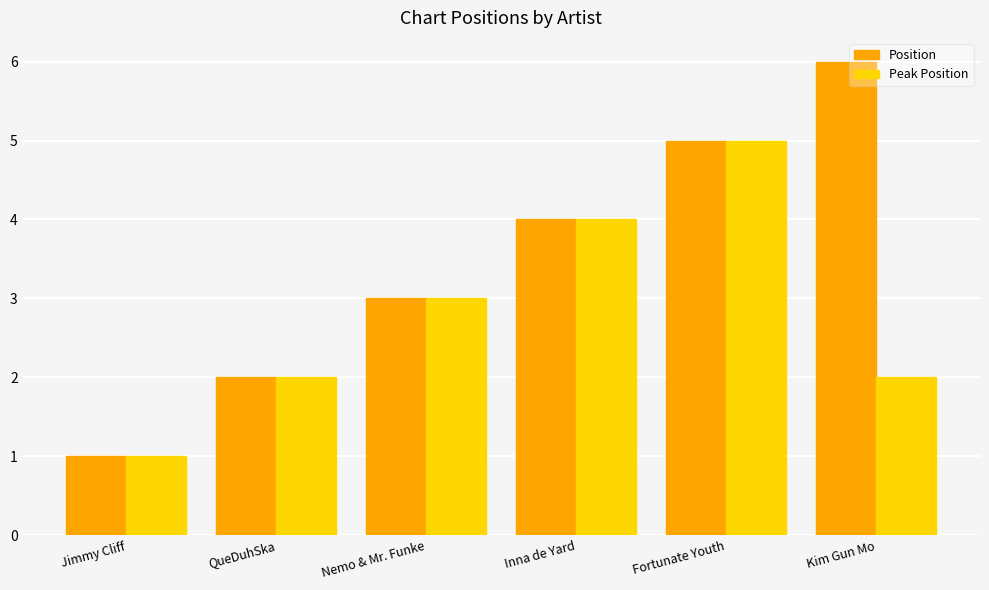

What is the approximate value of Position at Fortunate Youth?

5